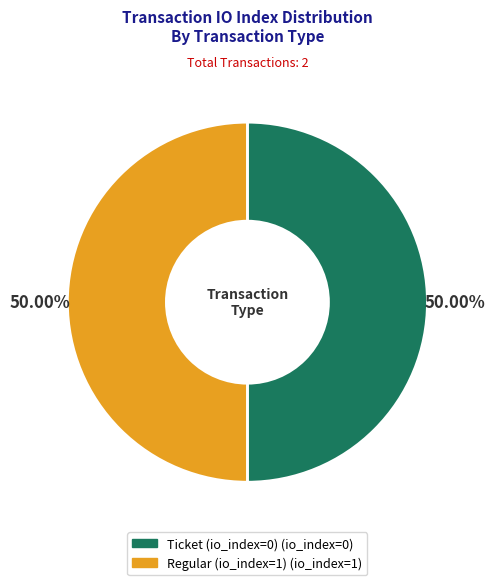

Approximately how many times larger is the value at Regular (io_index=1) compared to Ticket (io_index=0)?

1.0